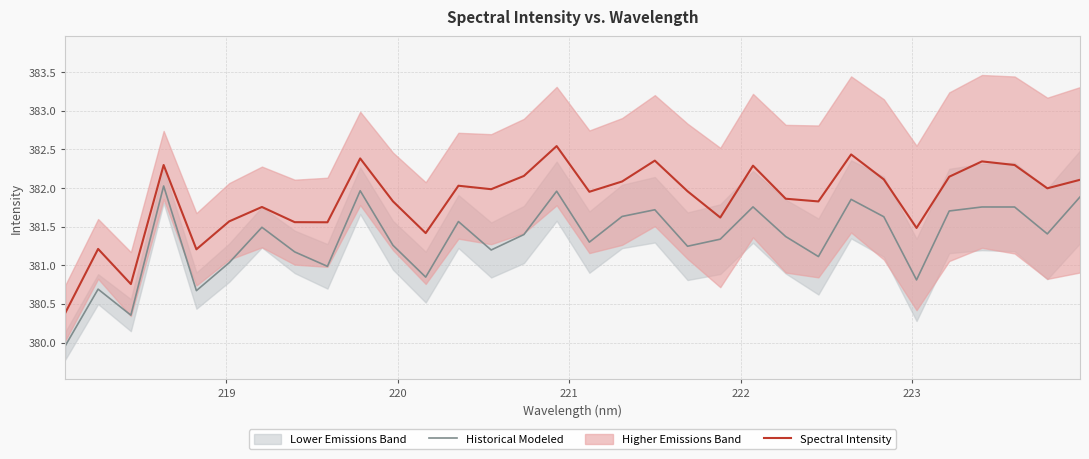

What is the highest value of the Spectral Intensity series?

382.5